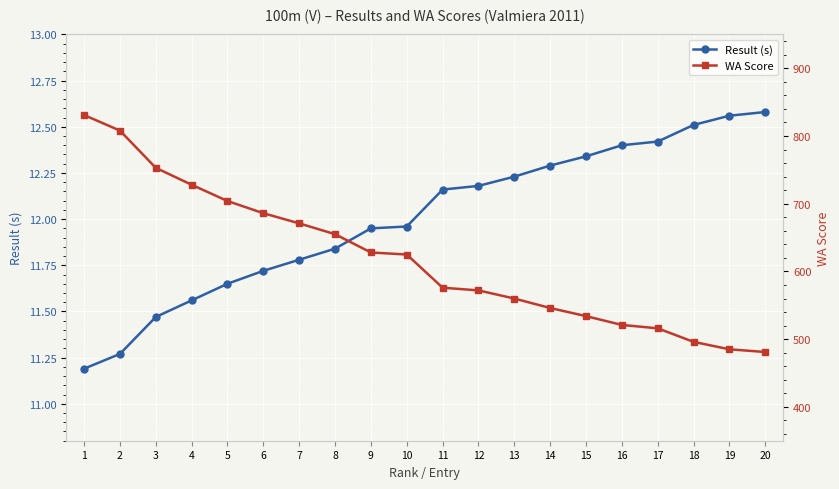

What is the highest value of the Result (s) series?

12.6